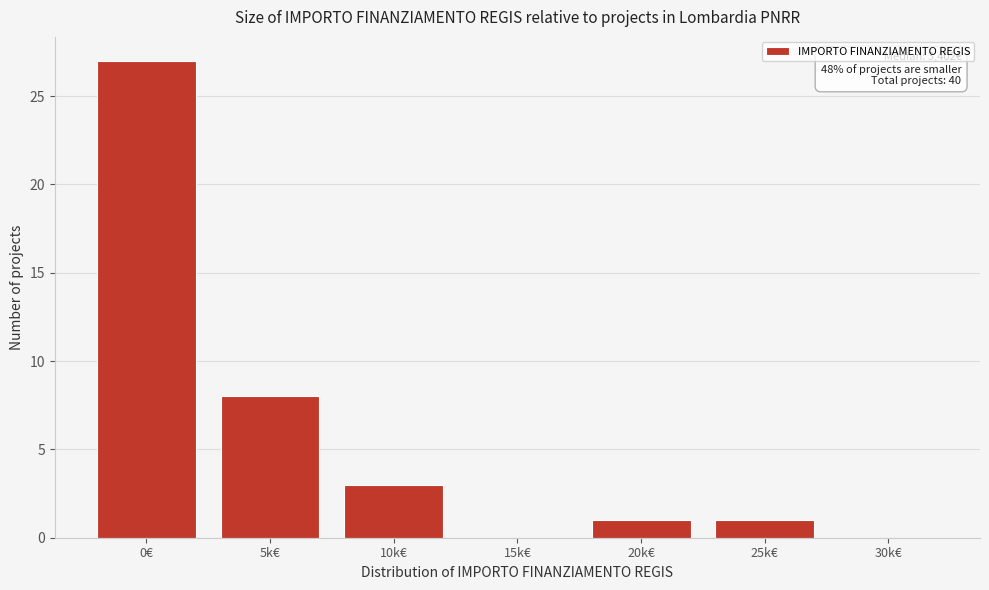

Reading left to right, what are all the values shown in this chart?

0€=27	5k€=8	10k€=3	15k€=0	20k€=1	25k€=1	30k€=0